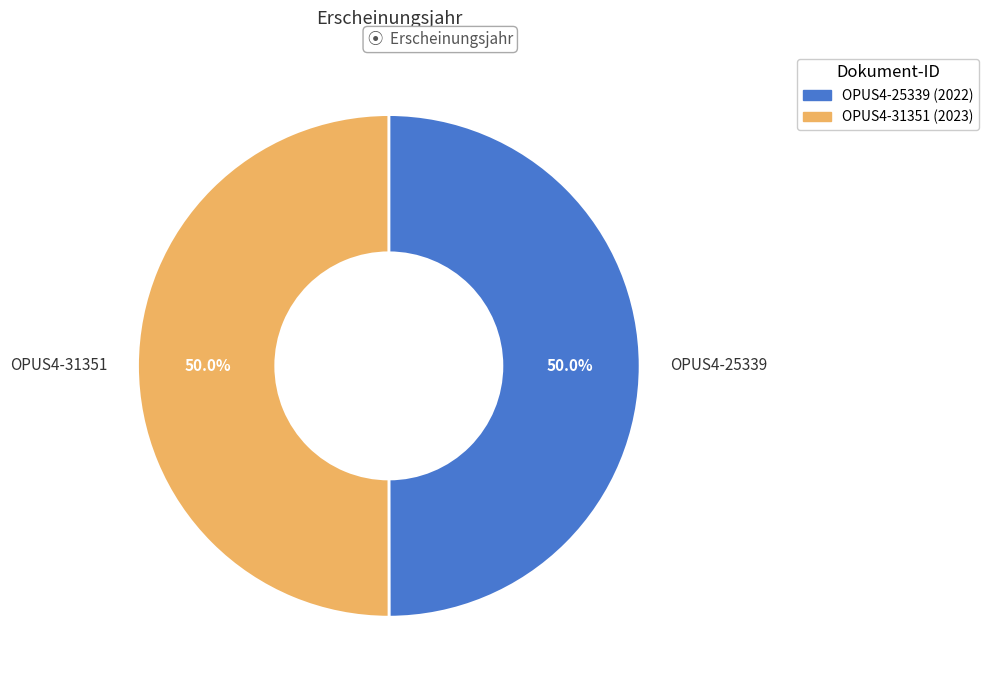

What portion of the pie excludes OPUS4-25339?

50.0%